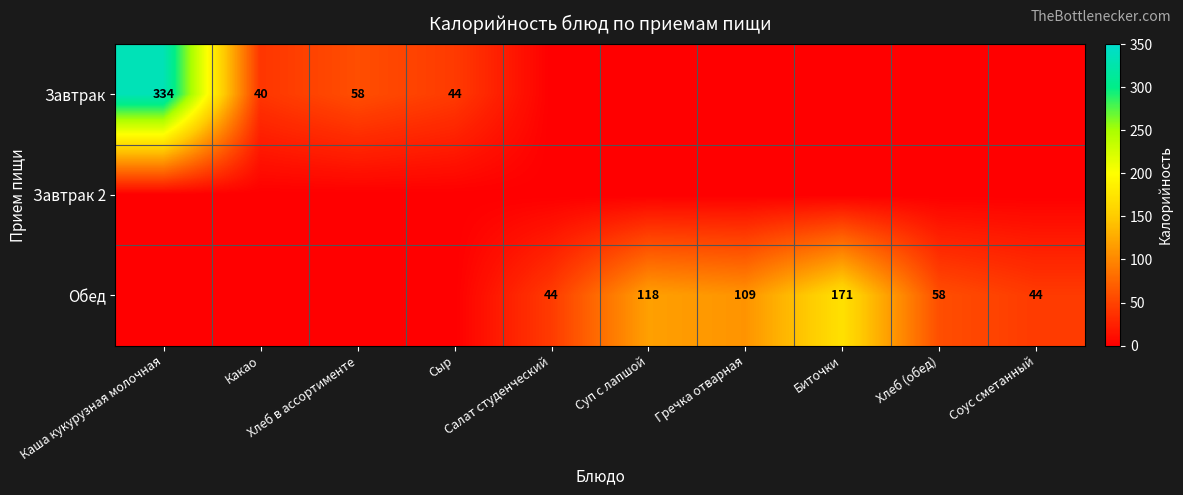

At which label does Завтрак reach its peak?

Каша кукурузная молочная